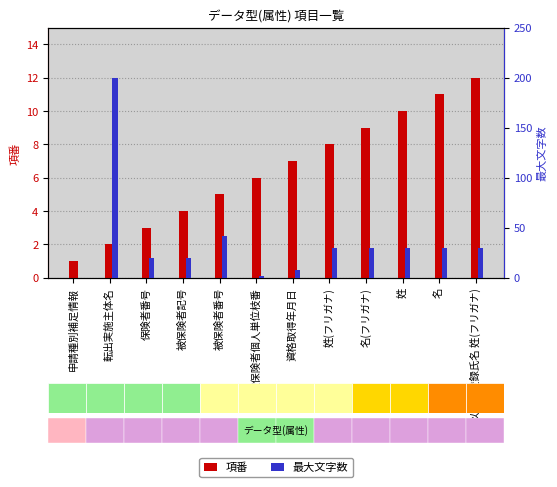

The value of 項番 at 保険者番号 is 3. True or false?

True